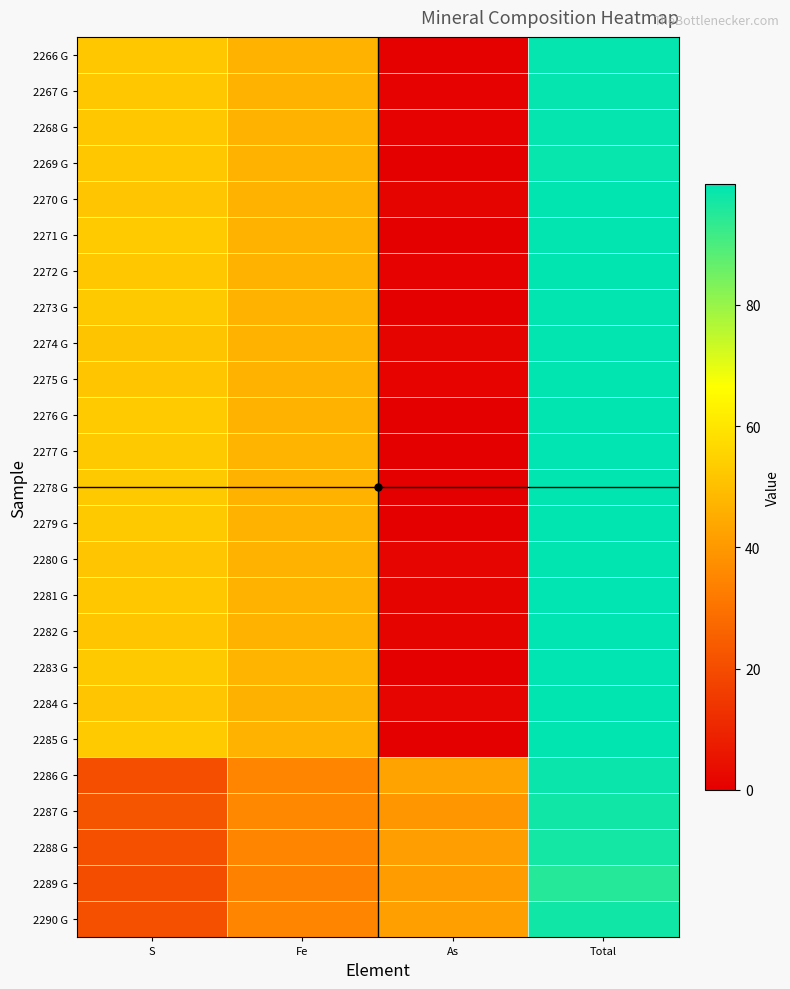

Which has a higher value, As or Fe?

Fe